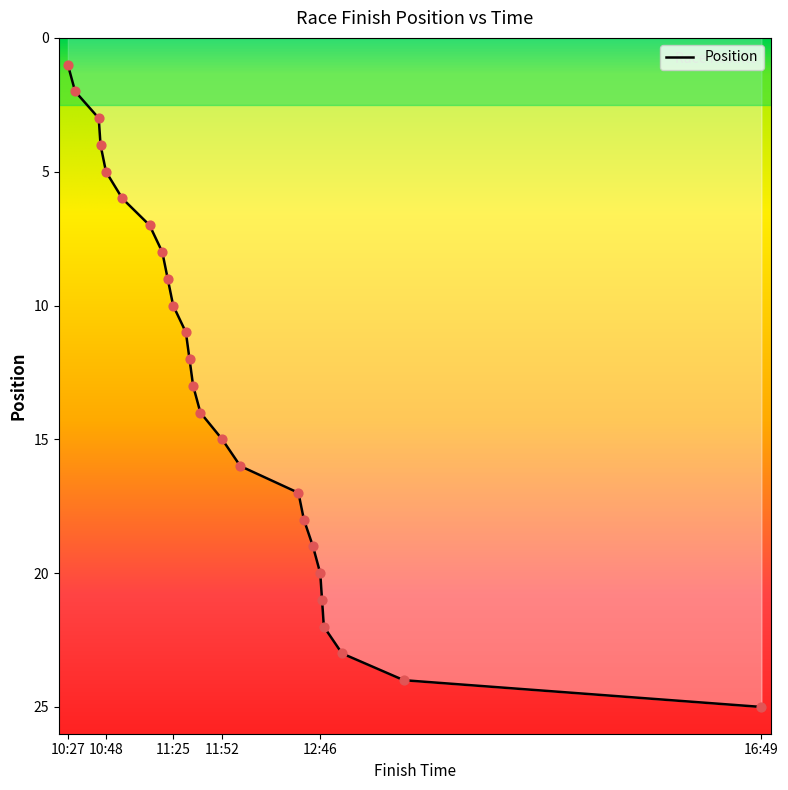

What is the change in value from 10:31 to 12:47?

+19